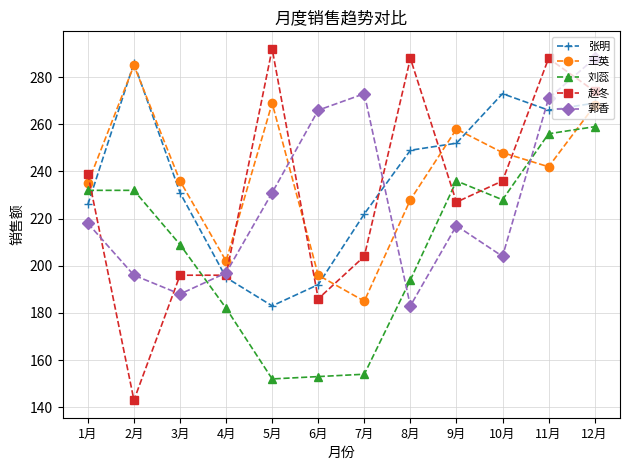

What are all the series names shown in the legend?

张明, 王英, 刘蕊, 赵冬, 郭香